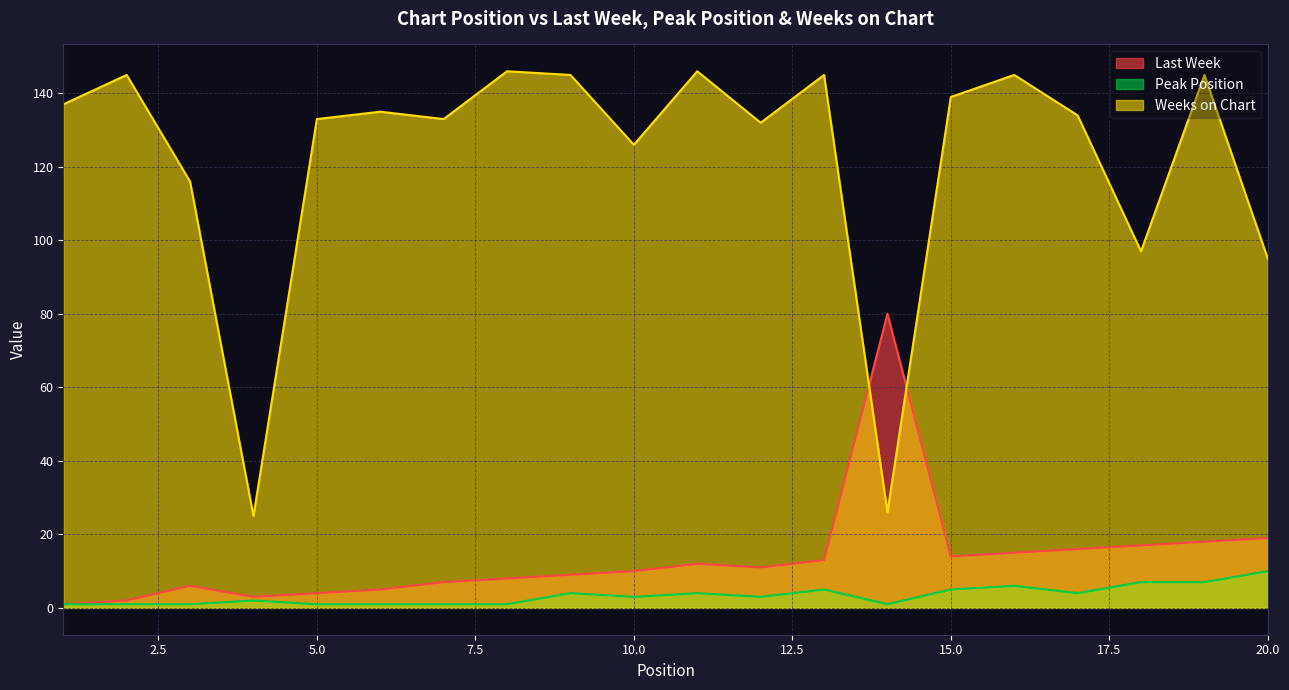

What is the value of the Peak Position point at the 20th from the left?

10